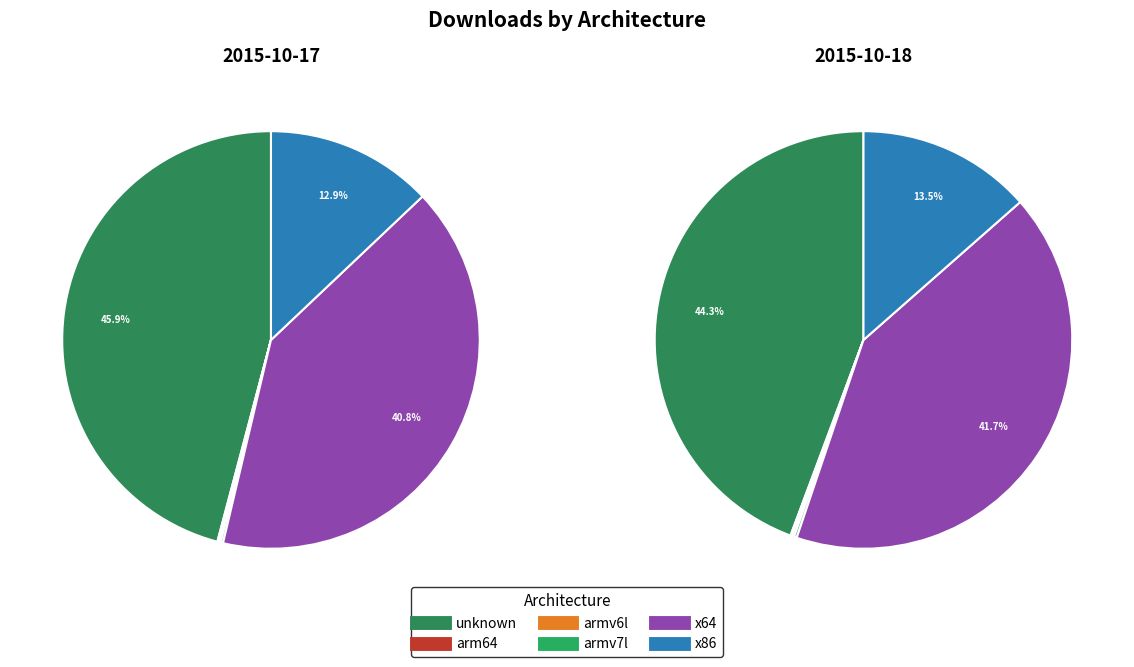

How much of the chart is everything except 2015-10-17?

24.4%